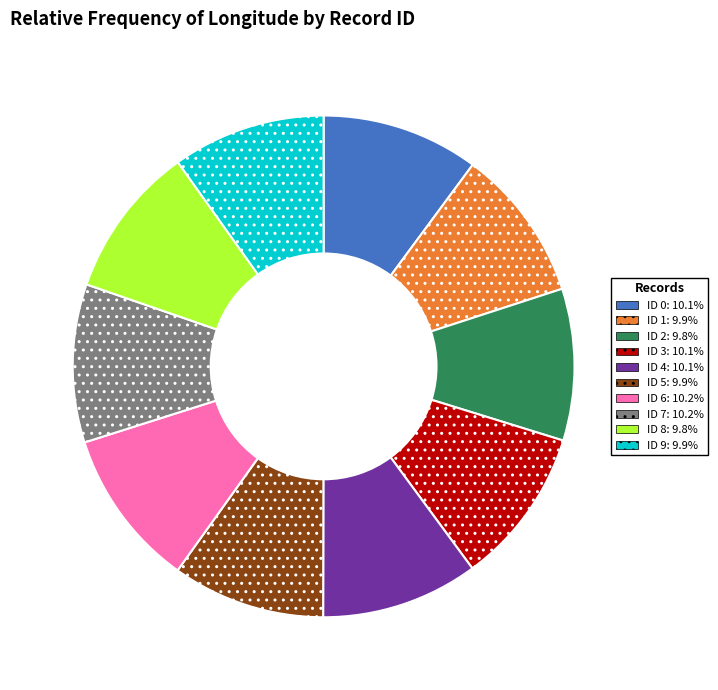

Is it true that ID 2 is 10% of the pie?

True